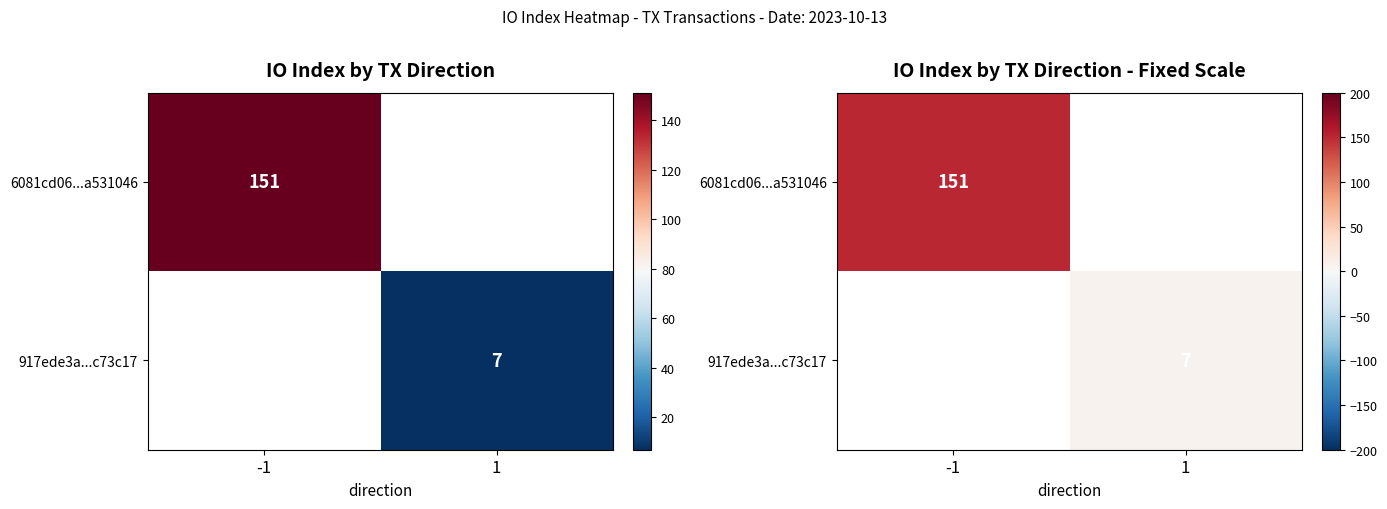

What value does the 6081cd06...a531046 series have at -1?

151.0